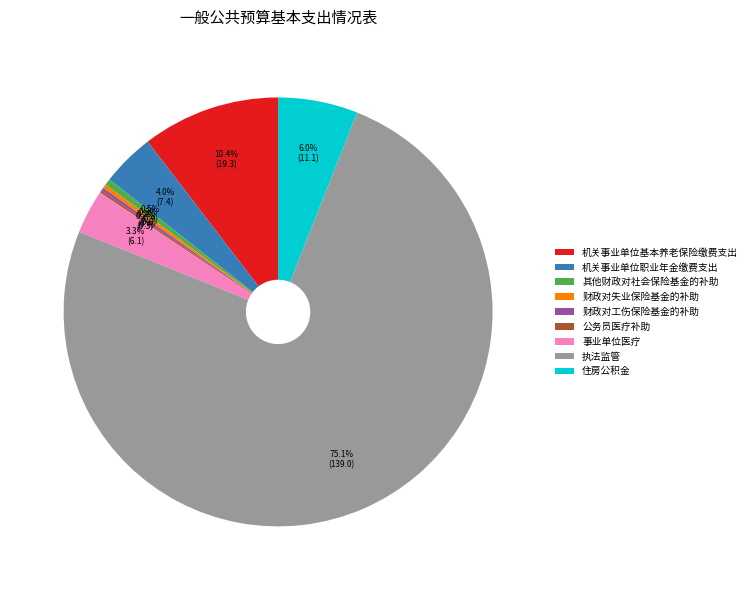

Is 执法监管 the majority of the pie?

Yes